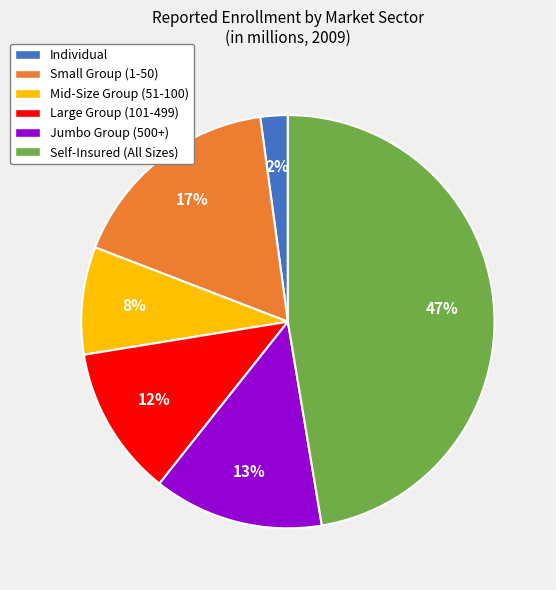

Between Large Group (101-499) and Individual, which is larger?

Large Group (101-499)